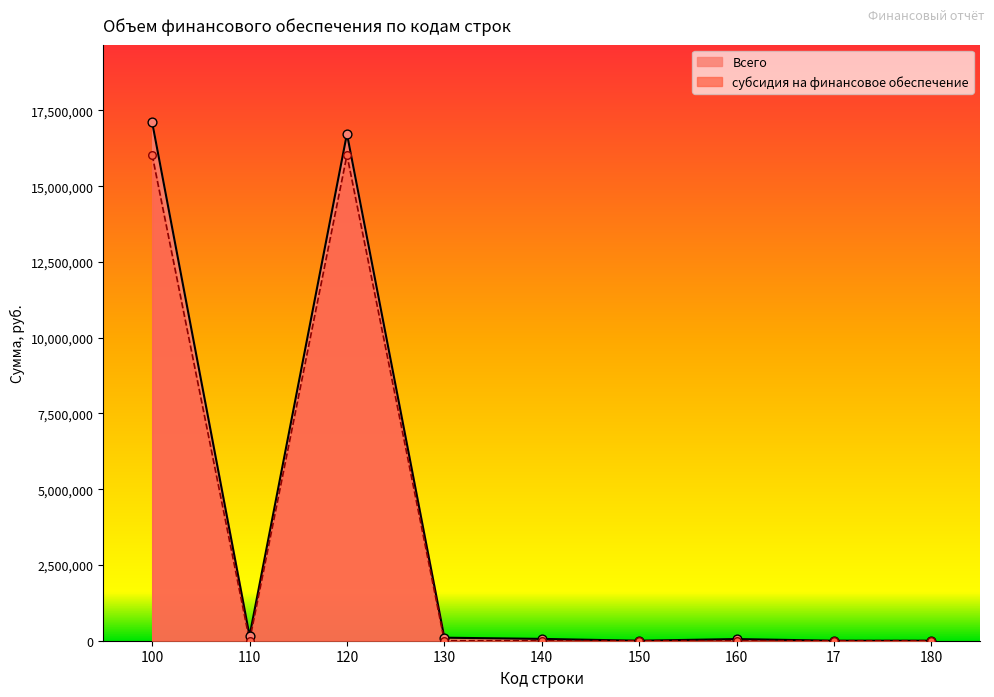

Which series reaches the minimum Y coordinate?

Всего